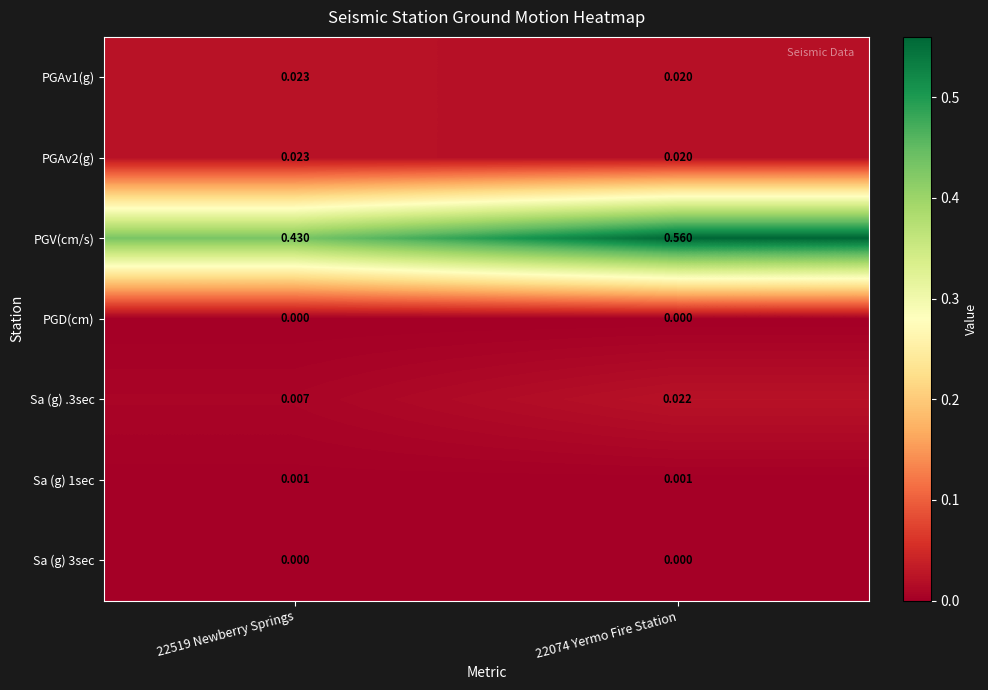

At which category is the sum across all series the highest?

22074 Yermo Fire Station